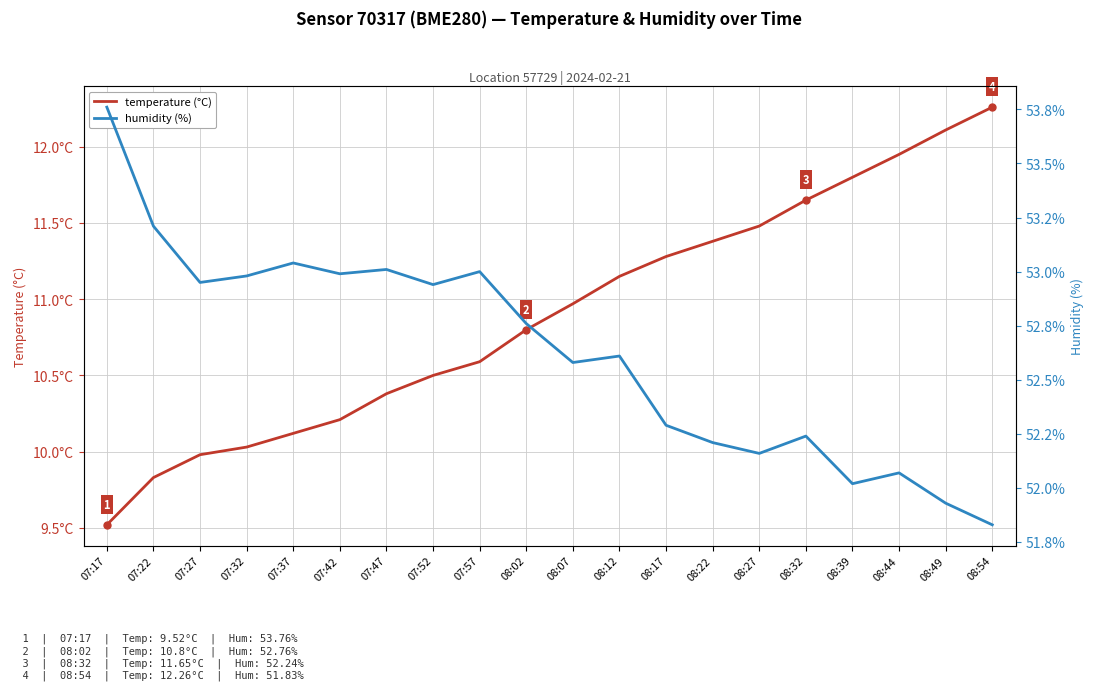

At 07:32, list the series in order from largest to smallest.

humidity (%), temperature (°C)